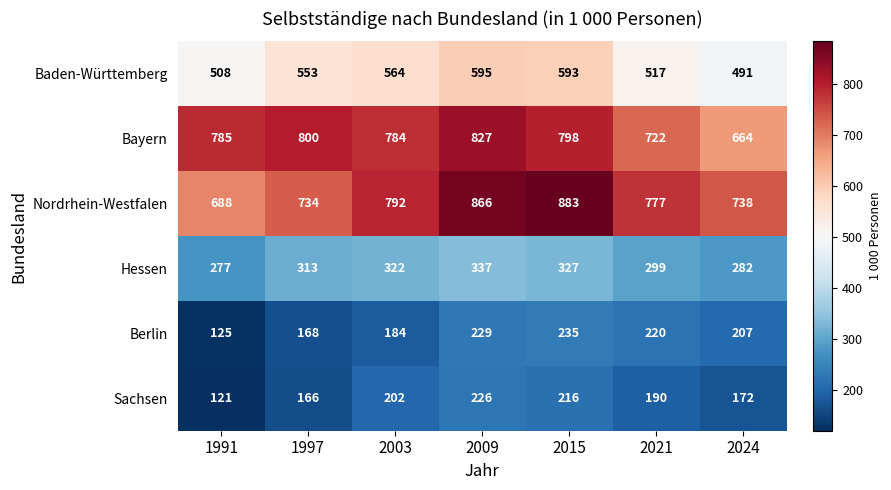

Between 1997 and 2009, which series saw the biggest shift?

Nordrhein-Westfalen